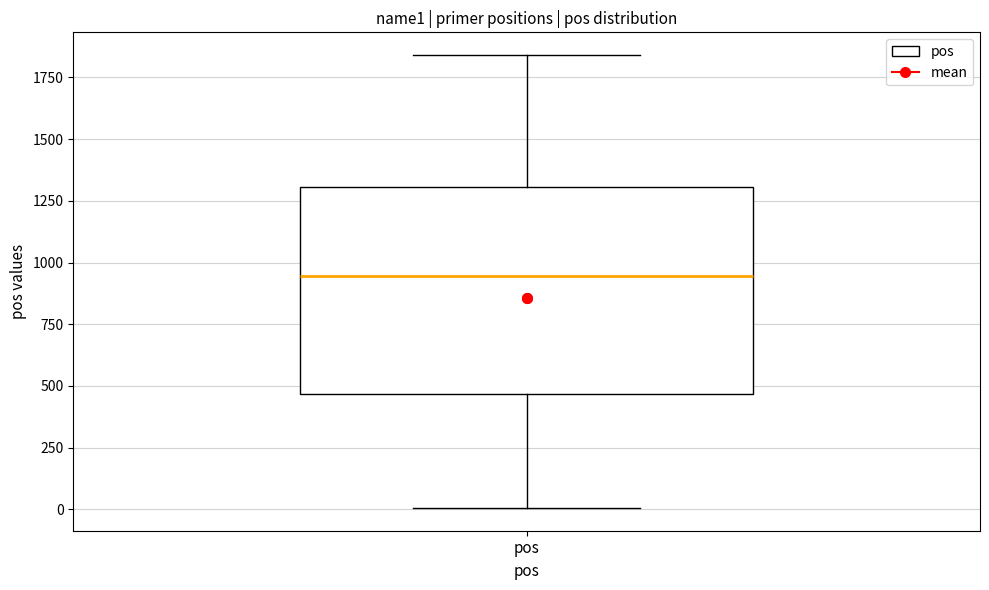

Transcribe this box plot: give where the median line is, the range the box spans, and where the two whiskers end, as read against the y-axis. The values are not printed on the chart, so give them approximately, as read against the axis.

median 950, box 450 to 1300, whiskers 0 to 1850